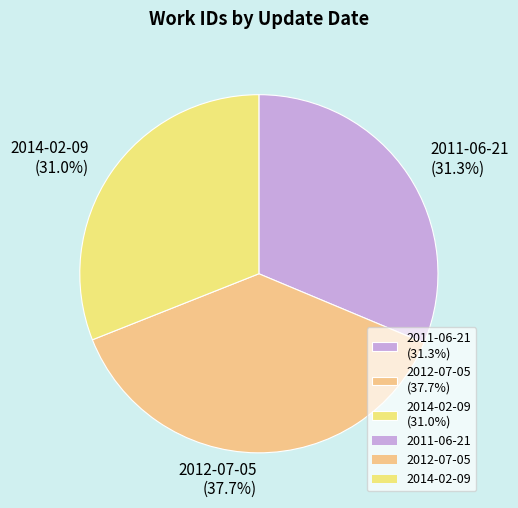

To the nearest percent, what percentage of the pie is 2011-06-21?

31%